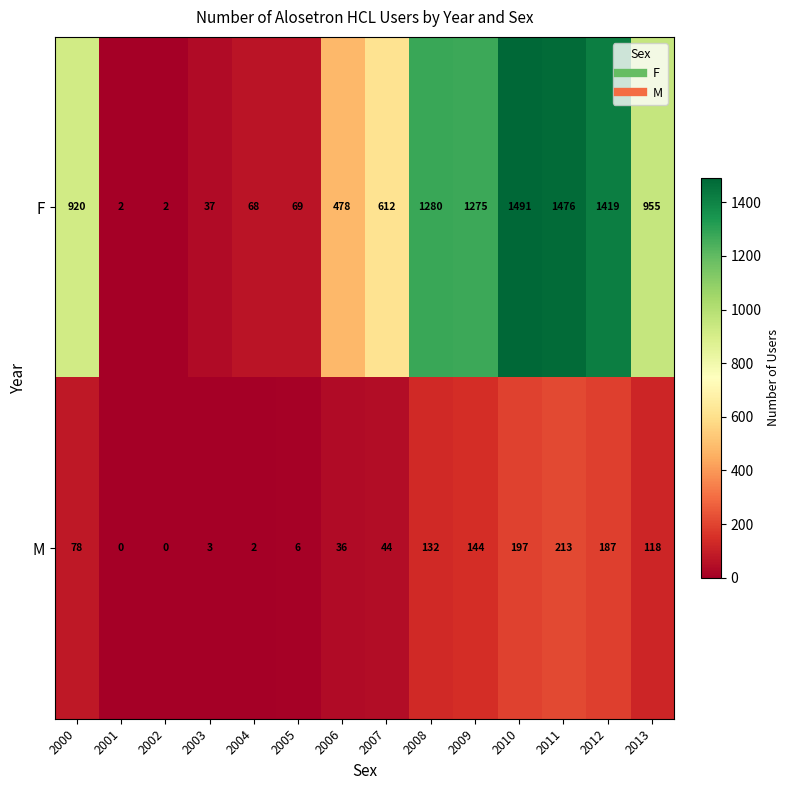

At which label is M closest to 106?

2013